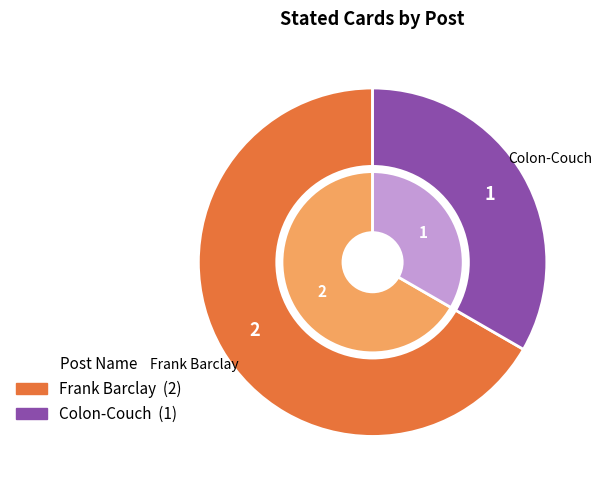

How many slices are in this pie chart?

2